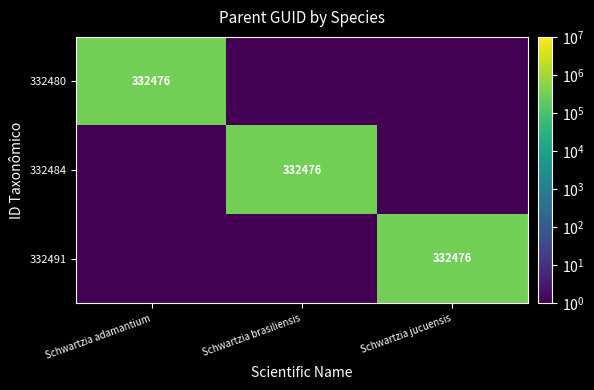

At Schwartzia brasiliensis, list the series in order from largest to smallest.

332484, 332480, 332491